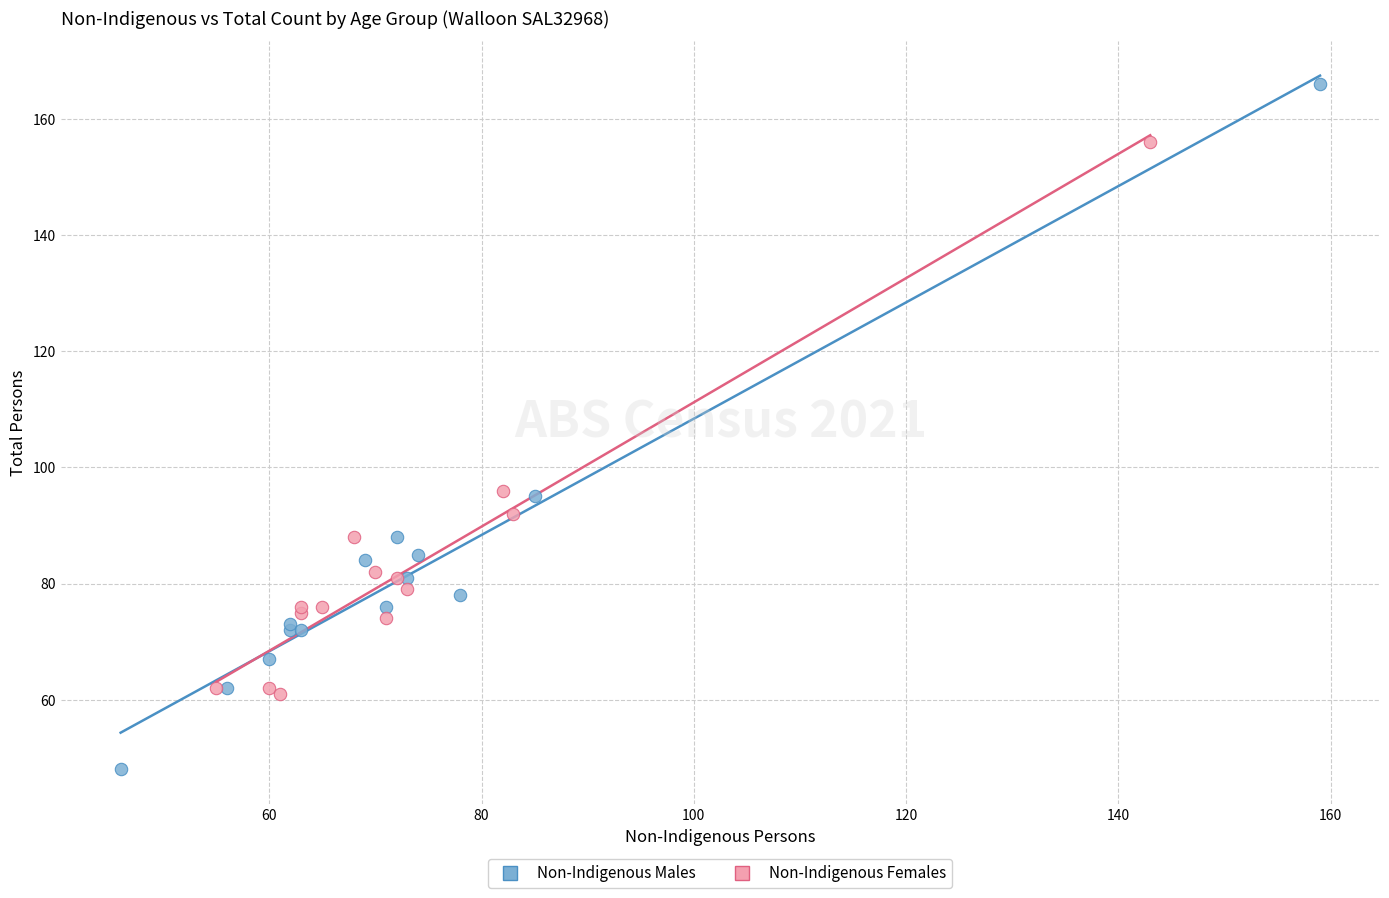

Which series reaches the maximum Y coordinate?

Non-Indigenous Males